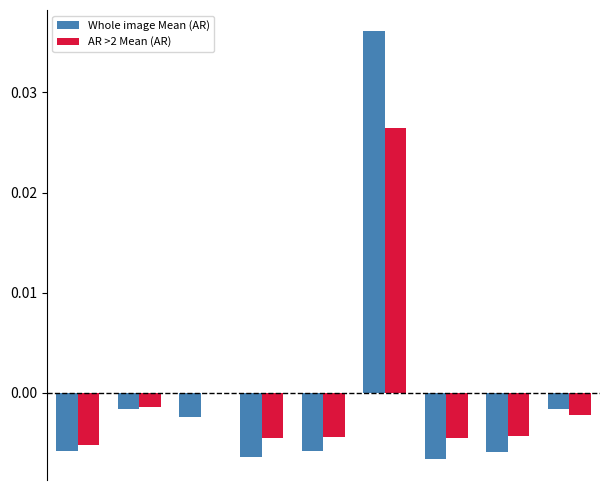

What are all the series names shown in the legend?

Whole image Mean (AR), AR >2 Mean (AR)